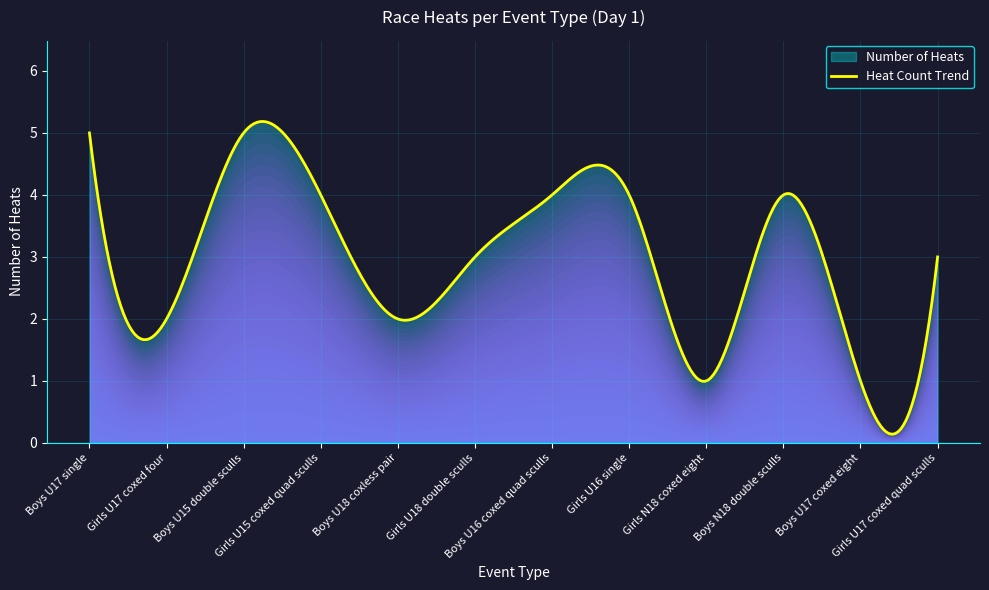

Reading left to right, transcribe all the data shown in this chart.

Boys U17 single=5	Girls U17 coxed four=2	Boys U15 double sculls=5	Girls U15 coxed quad sculls=4	Boys U18 coxless pair=2	Girls U18 double sculls=3	Boys U16 coxed quad sculls=4	Girls U16 single=4	Girls N18 coxed eight=1	Boys N18 double sculls=4	Boys U17 coxed eight=1	Girls U17 coxed quad sculls=3